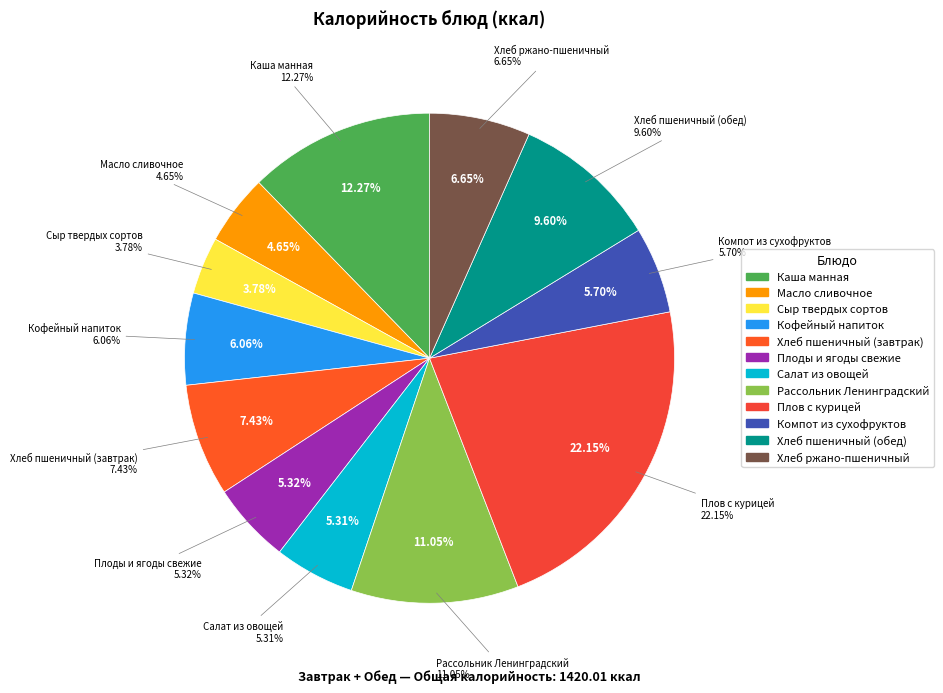

What is the ratio of the value at Хлеб ржано-пшеничный to the value at Плов с курицей?

0.3